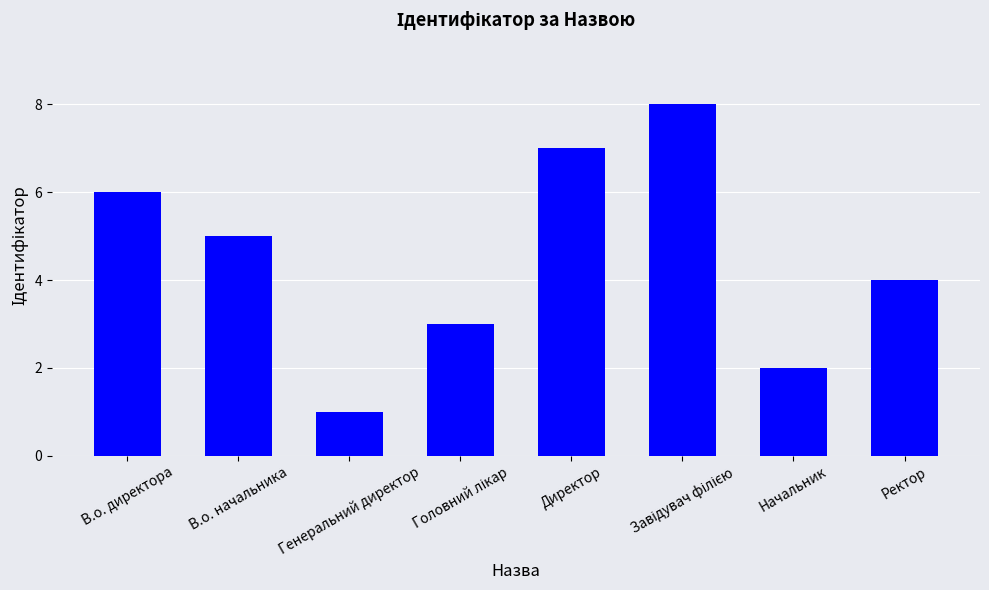

What is the change in value from Генеральний директор to Директор?

+6